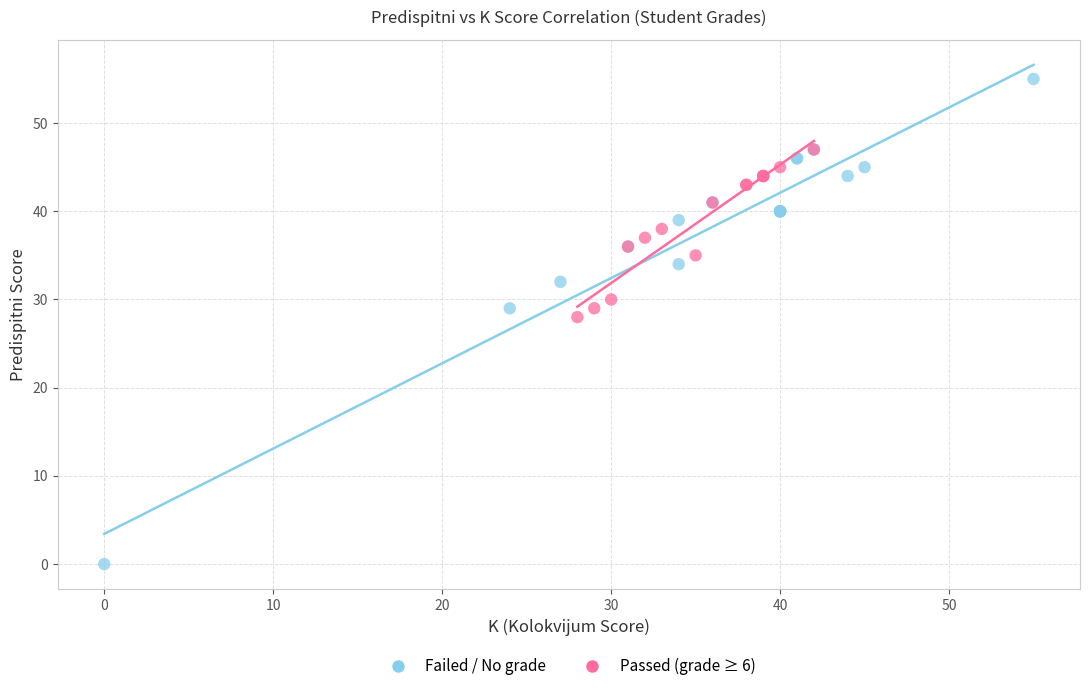

Which series reaches the maximum Y coordinate?

Failed / No grade